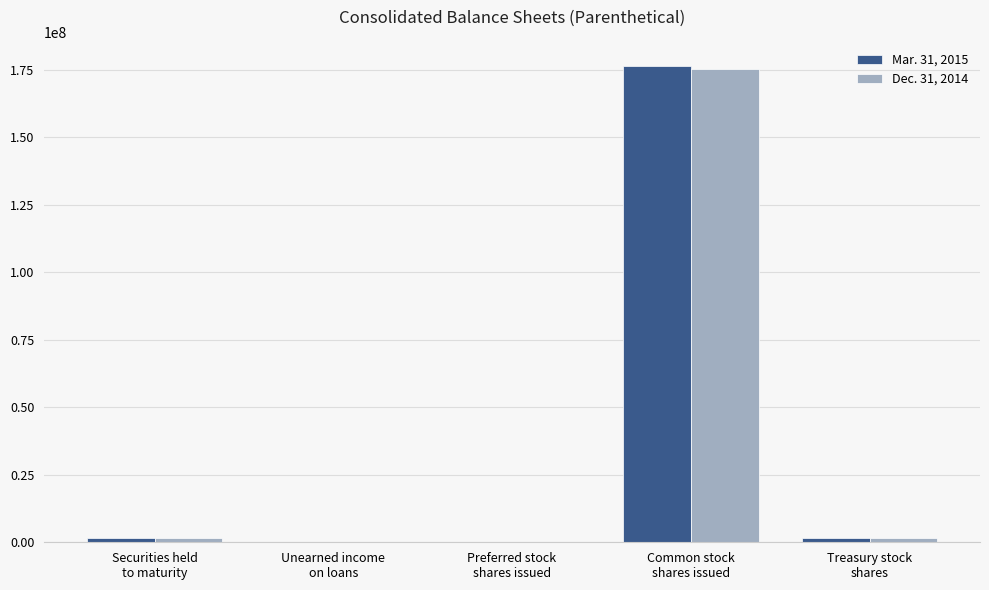

The value of Dec. 31, 2014 at Securities held
to maturity is 1468258. True or false?

True